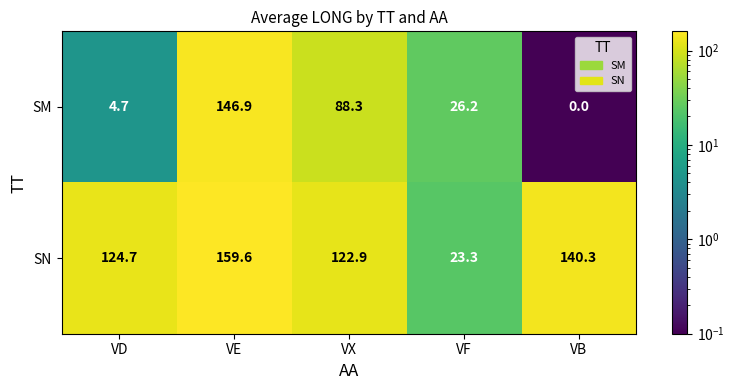

List the series in order of their overall mean, lowest first.

SM, SN